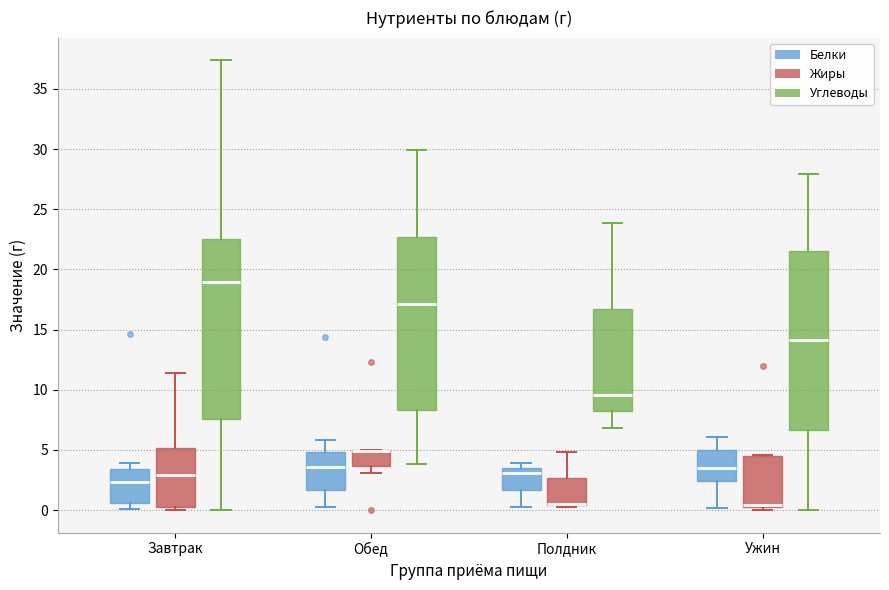

Reading left to right, transcribe this box plot: for each box, give where its median line is, the range the box spans, and where its two whiskers end, as read against the y-axis. The values are not printed on the chart, so give them approximately, as read against the axis.

Завтрак (Белки): median 2.5, box 0.5 to 3.5, whiskers 0.0 to 4.0
Завтрак (Жиры): median 3.0, box 0.5 to 5.0, whiskers 0.0 to 11.5
Завтрак (Углеводы): median 19.0, box 7.5 to 22.5, whiskers 0.0 to 37.5
Обед (Белки): median 3.5, box 1.5 to 5.0, whiskers 0.5 to 6.0
Обед (Жиры): median 5.0 (drawn on the box's upper edge), box 3.5 to 5.0, whiskers 3.0 to 5.0
Обед (Углеводы): median 17.0, box 8.5 to 22.5, whiskers 4.0 to 30.0
Полдник (Белки): median 3.0, box 1.5 to 3.5, whiskers 0.5 to 4.0
Полдник (Жиры): median 0.5 (drawn on the box's lower edge), box 0.5 to 2.5, whiskers 0.5 to 5.0
Полдник (Углеводы): median 9.5, box 8.0 to 17.0, whiskers 7.0 to 24.0
Ужин (Белки): median 3.5, box 2.5 to 5.0, whiskers 0.0 to 6.0
Ужин (Жиры): median 0.5 (just above the box's lower edge), box 0.5 to 4.5, whiskers 0.0 to 4.5
Ужин (Углеводы): median 14.0, box 6.5 to 21.5, whiskers 0.0 to 28.0